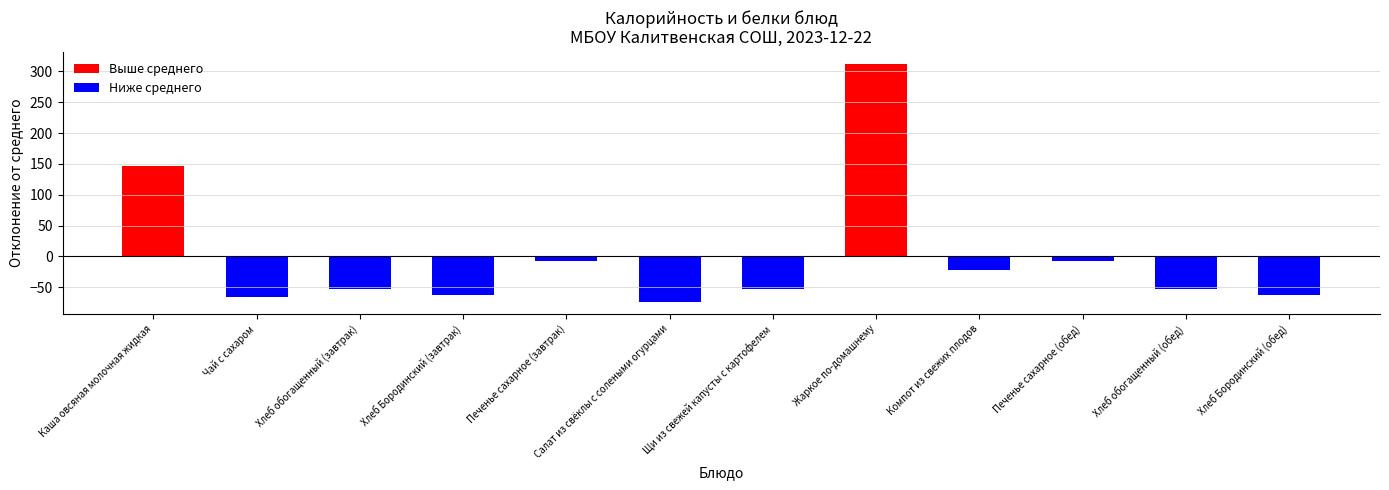

What is the sum of the Калорийность values at Хлеб обогащенный (завтрак) and Чай с сахаром?

132.9